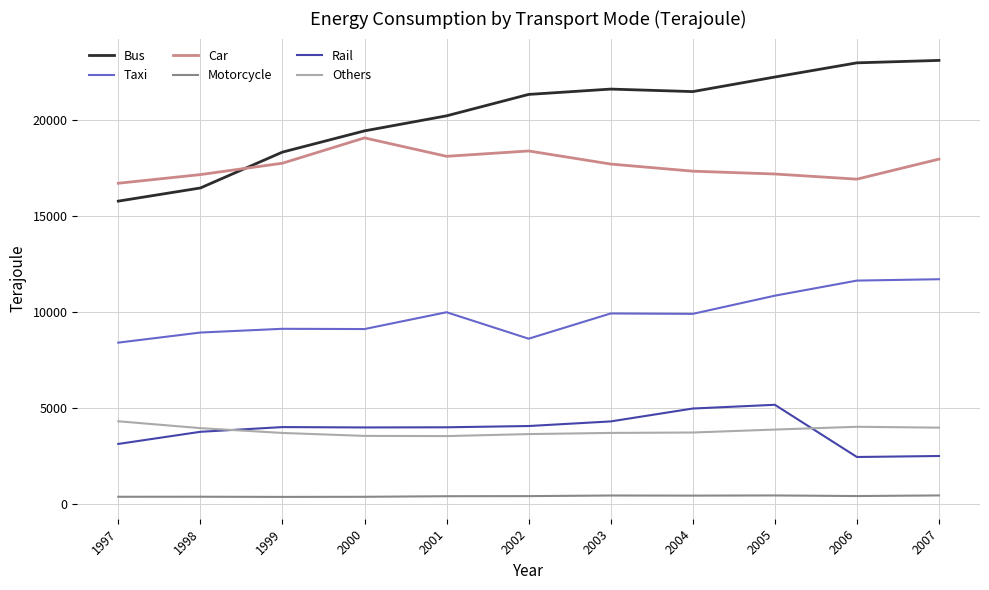

How many lines are shown in the chart?

6